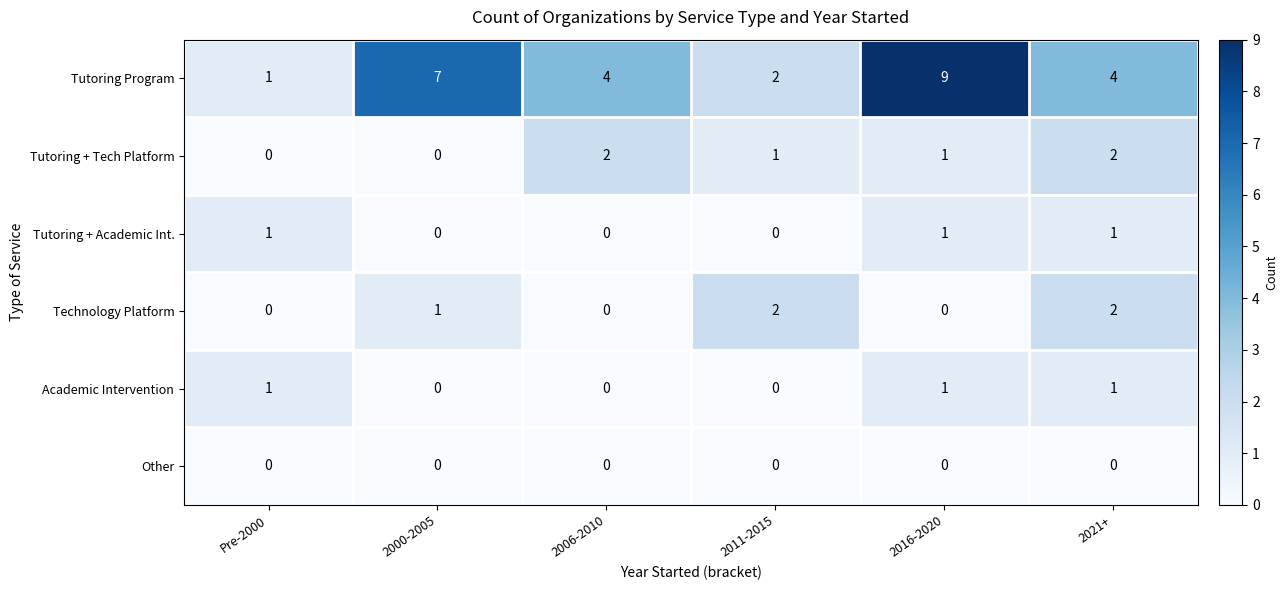

The value of Other at Pre-2000 is 0. True or false?

True